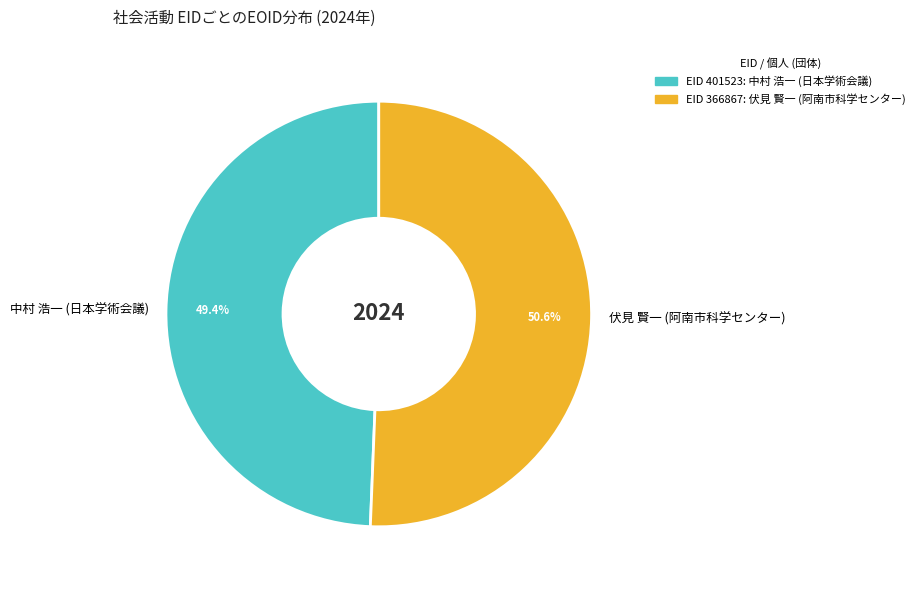

How much of the chart is everything except 伏見 賢一 (阿南市科学センター)?

49.4%